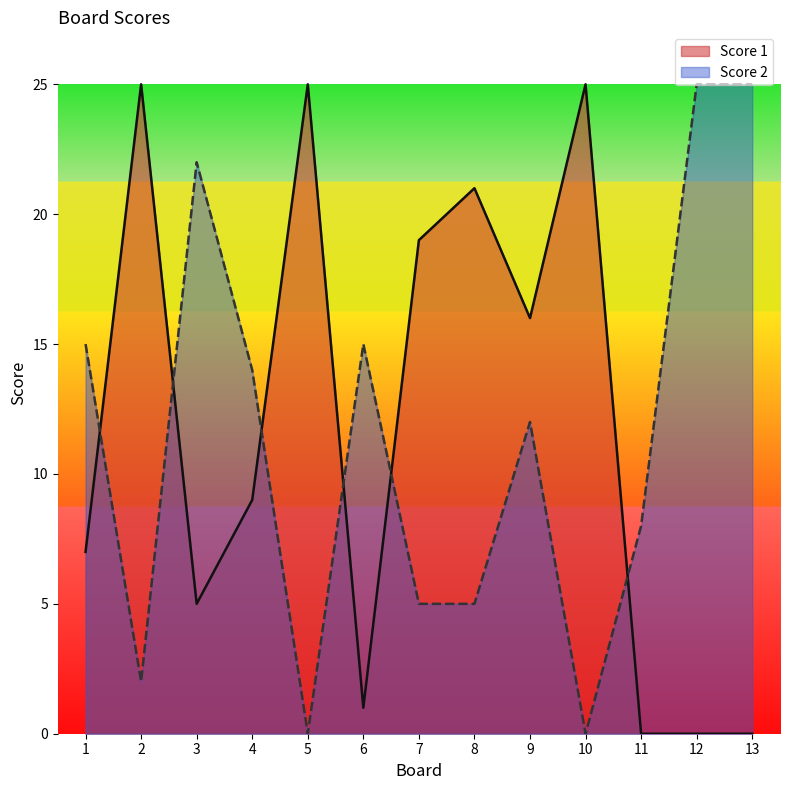

How many lines are shown in the chart?

2